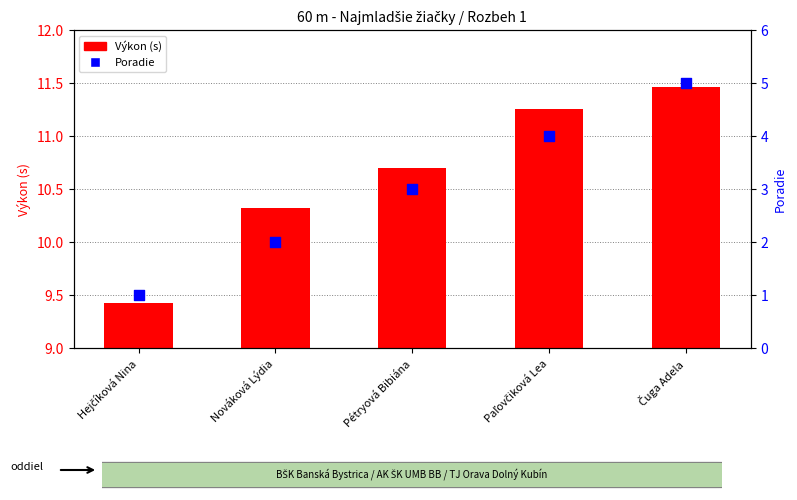

At how many categories does at least one series exceed 1?

5